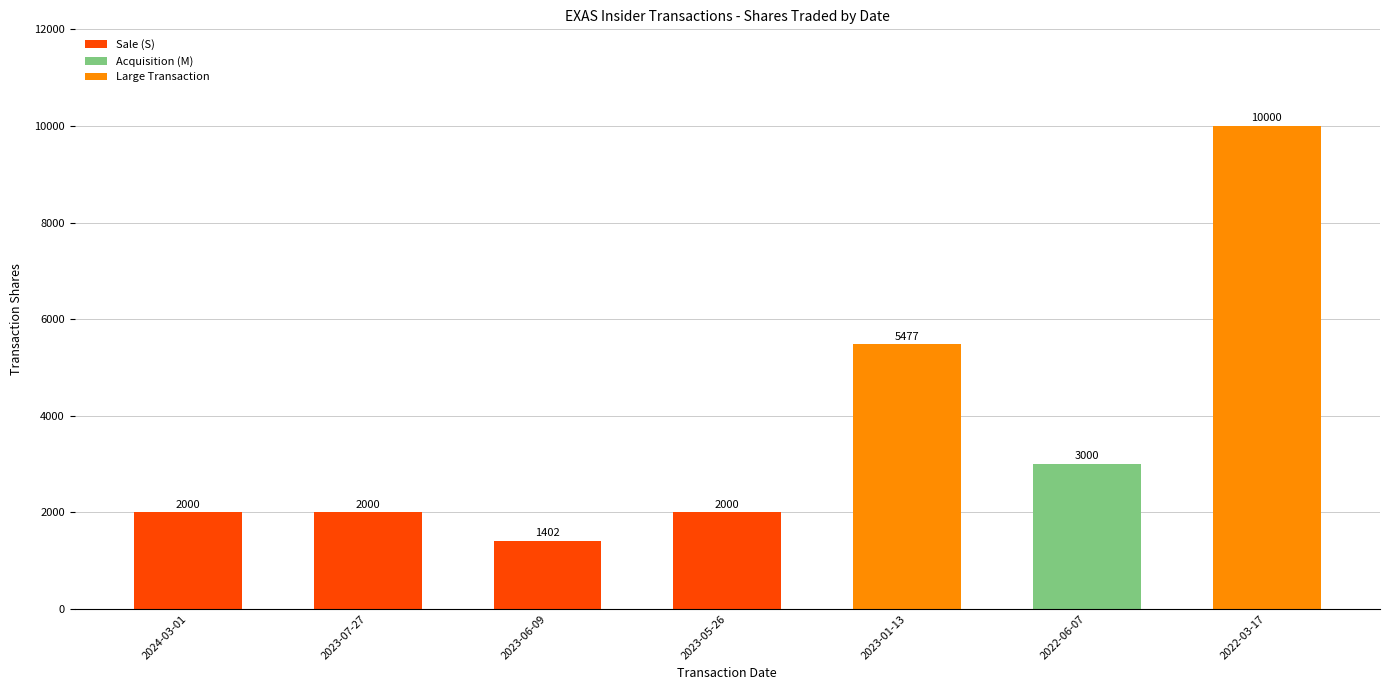

True or false: the data shows 5021 at 2022-06-07.

False